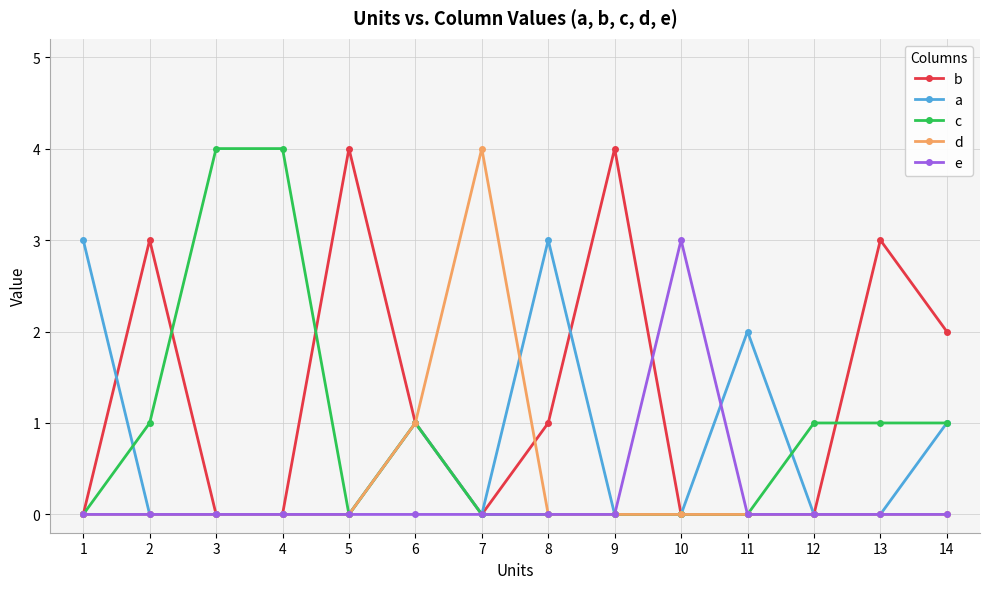

True or false: c has a value of -3 at 1.

False